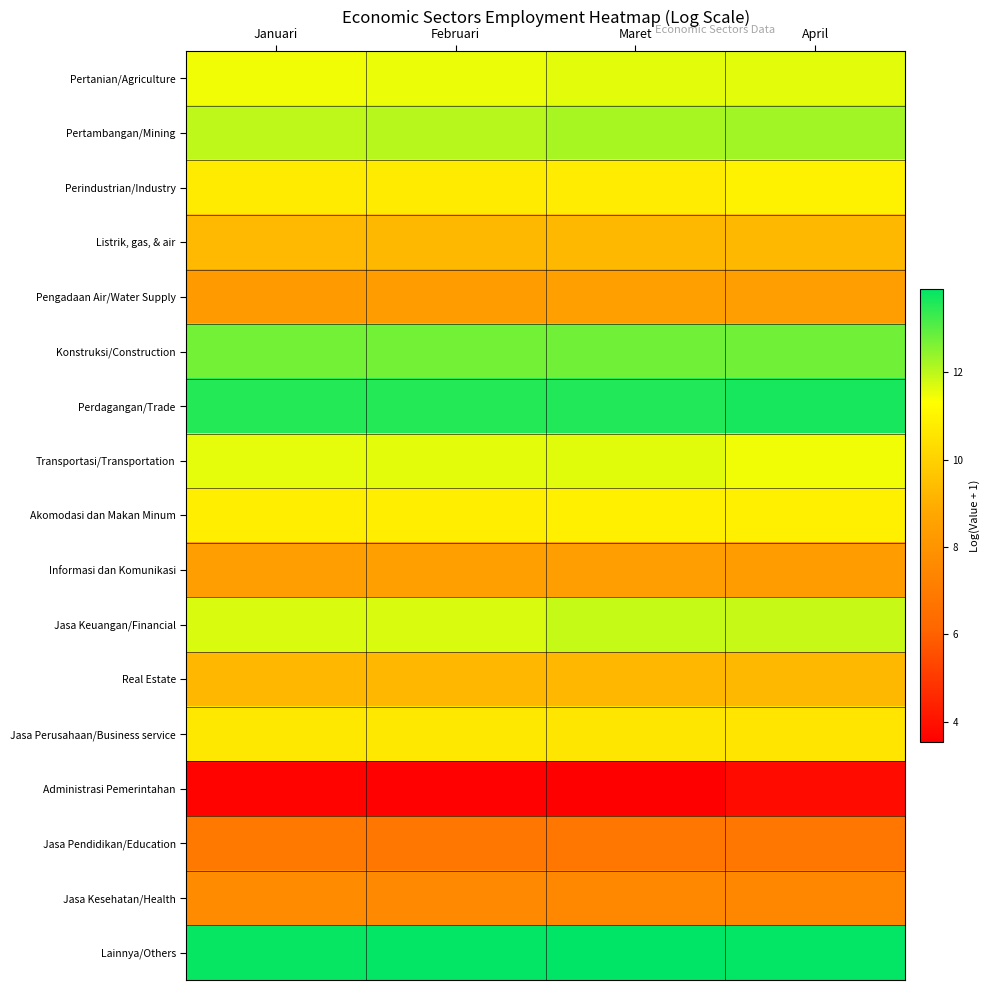

What is the minimum value shown in the chart?

3.5